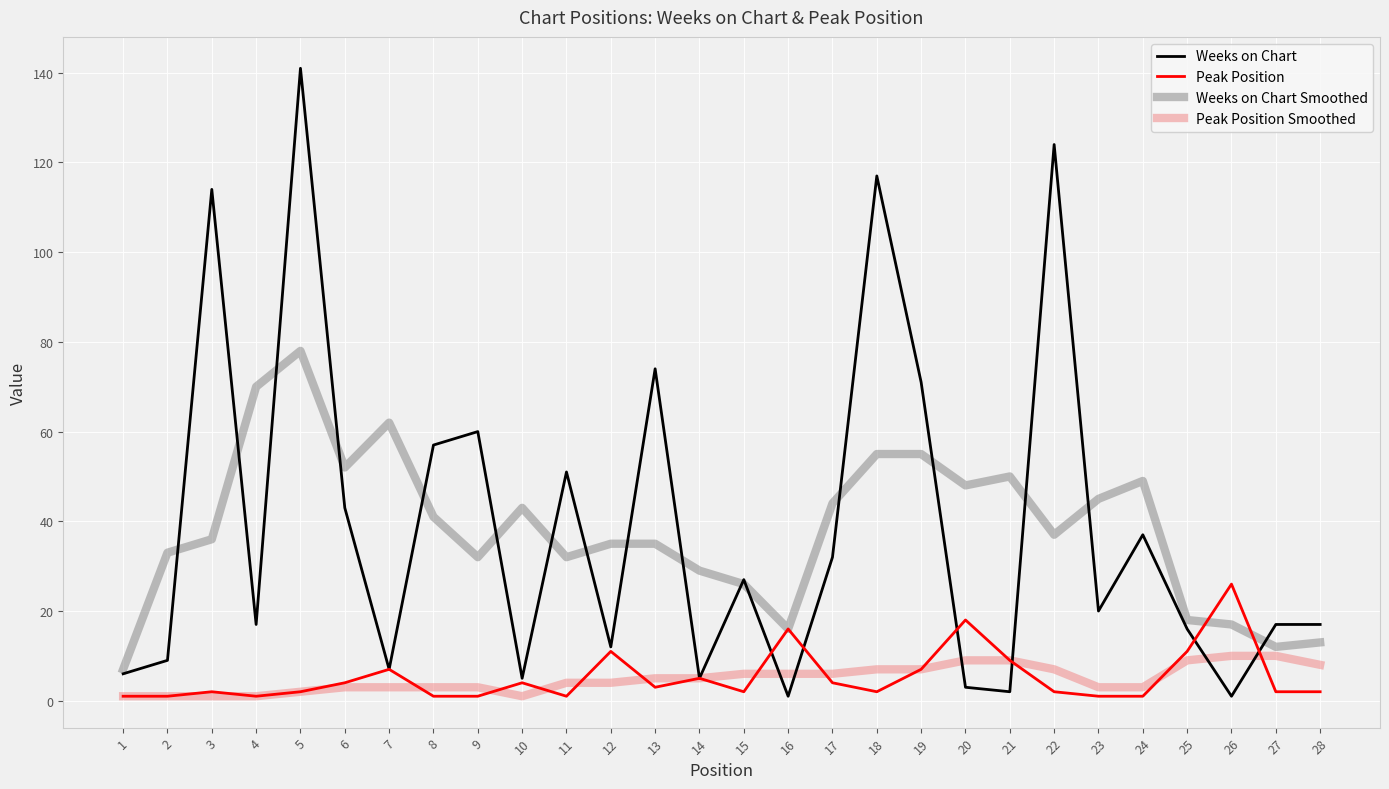

Reading left to right, transcribe all the data shown in this chart.

Weeks on Chart: 1=6	2=9	3=114	4=17	5=141	6=43	7=7	8=57	9=60	10=5	11=51	12=12	13=74	14=5	15=27	16=1	17=32	18=117	19=71	20=3	21=2	22=124	23=20	24=37	25=16	26=1	27=17	28=17
Peak Position: 1=1	2=1	3=2	4=1	5=2	6=4	7=7	8=1	9=1	10=4	11=1	12=11	13=3	14=5	15=2	16=16	17=4	18=2	19=7	20=18	21=9	22=2	23=1	24=1	25=11	26=26	27=2	28=2
Weeks on Chart Smoothed: 1=7	2=33	3=36	4=70	5=78	6=52	7=62	8=41	9=32	10=43	11=32	12=35	13=35	14=29	15=26	16=16	17=44	18=55	19=55	20=48	21=50	22=37	23=45	24=49	25=18	26=17	27=12	28=13
Peak Position Smoothed: 1=1	2=1	3=1	4=1	5=2	6=3	7=3	8=3	9=3	10=1	11=4	12=4	13=5	14=5	15=6	16=6	17=6	18=7	19=7	20=9	21=9	22=7	23=3	24=3	25=9	26=10	27=10	28=8